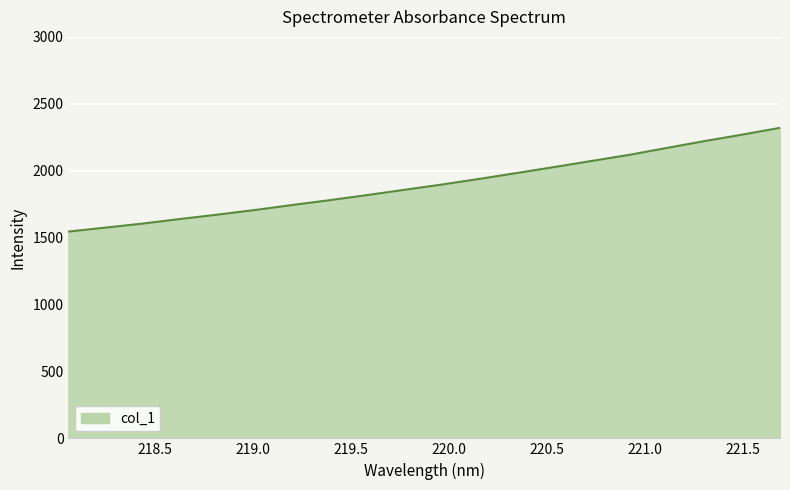

What is the difference between the maximum and minimum values?

775.2